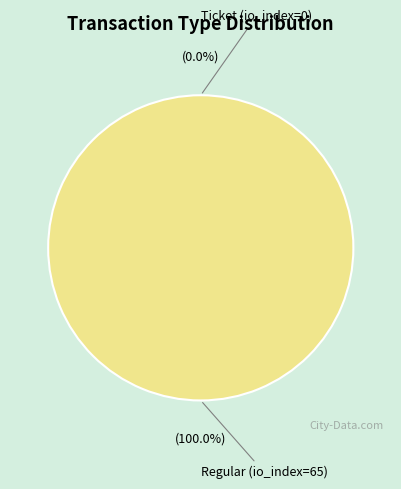

To the nearest percent, what is the difference between the Ticket (io_index=0) and Regular (io_index=65) slice percentages?

100%